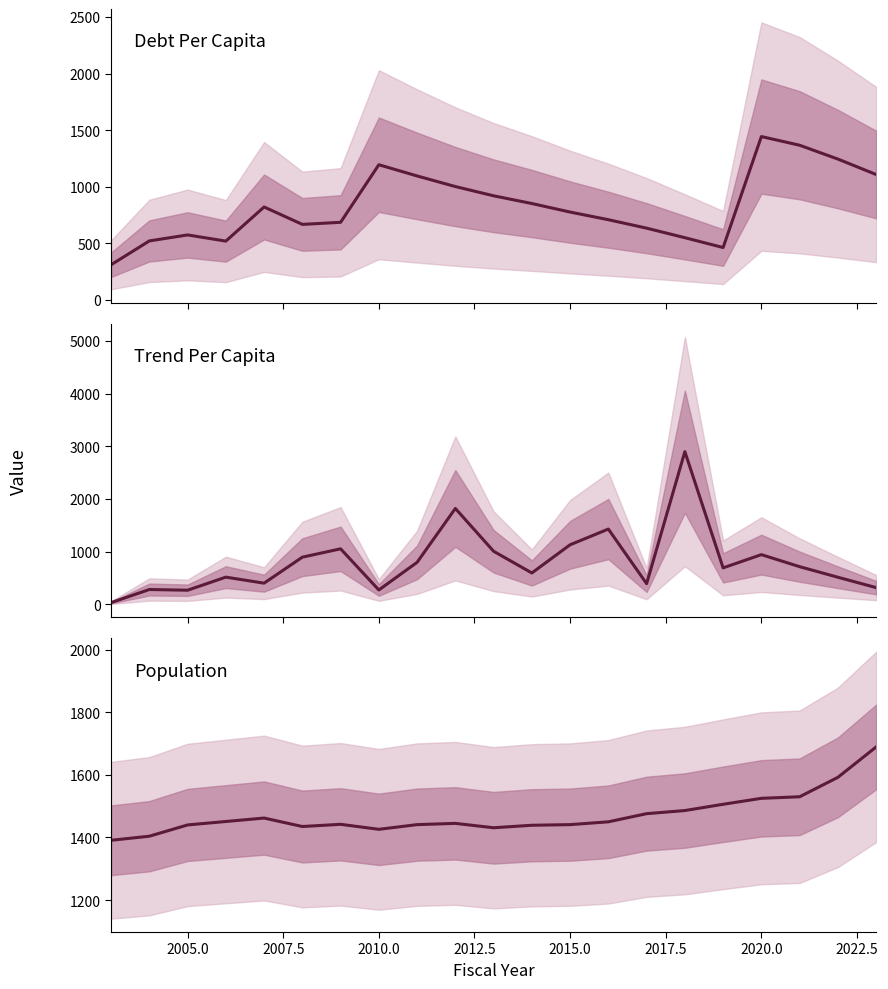

How many data points in Population are above 1445?

10